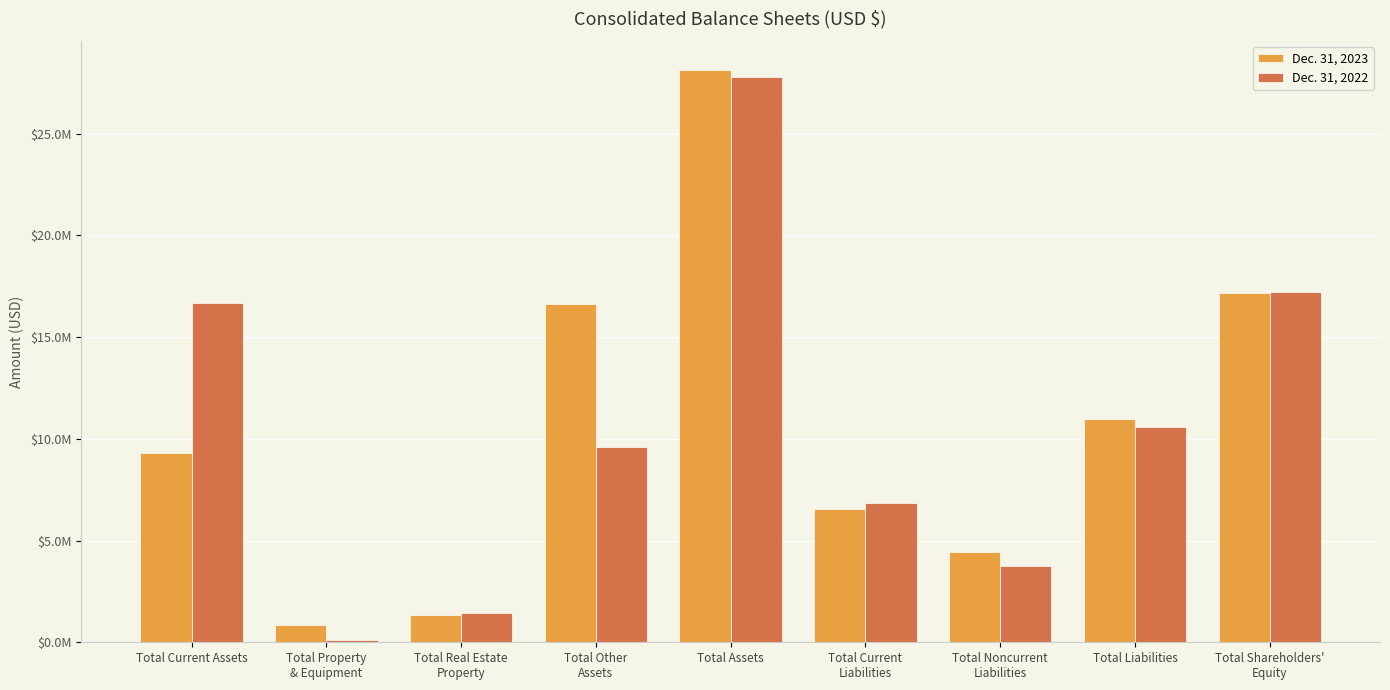

At Total Current Assets, list the series in order from smallest to largest.

Dec. 31, 2023, Dec. 31, 2022